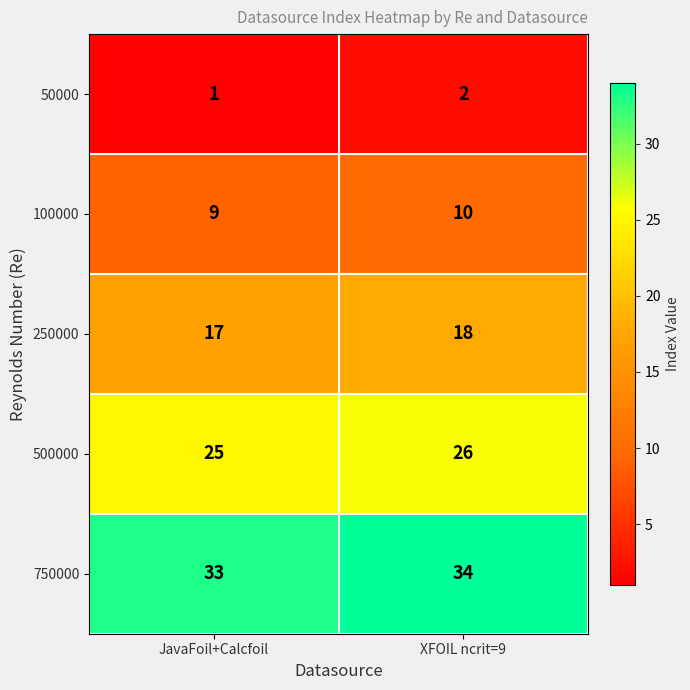

True or false: 750000 has a value of 33 at JavaFoil+Calcfoil.

True